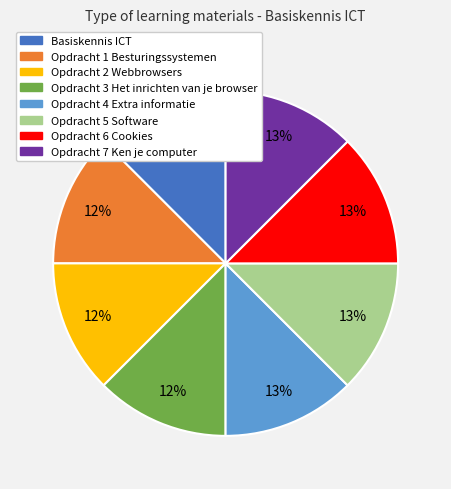

What is the ratio of the value at Opdracht 5 Software to the value at Opdracht 7 Ken je computer?

1.0